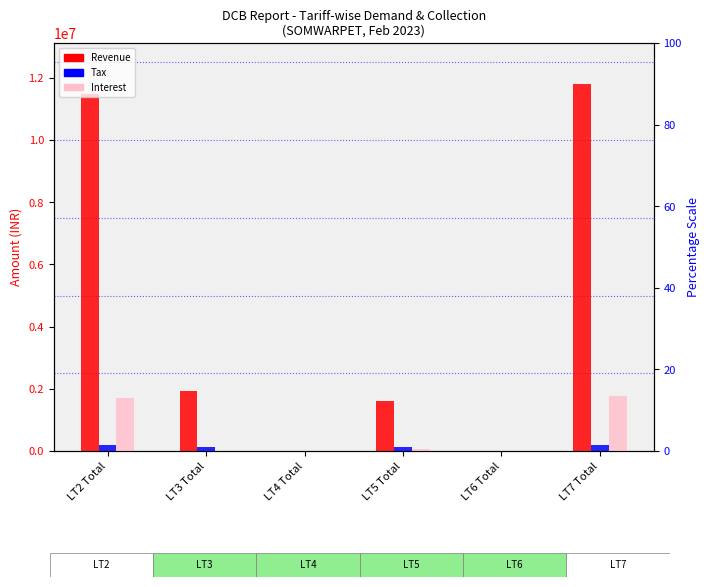

Rank the categories by Revenue value from lowest to highest.

LT6 Total, LT4 Total, LT5 Total, LT3 Total, LT2 Total, LT7 Total